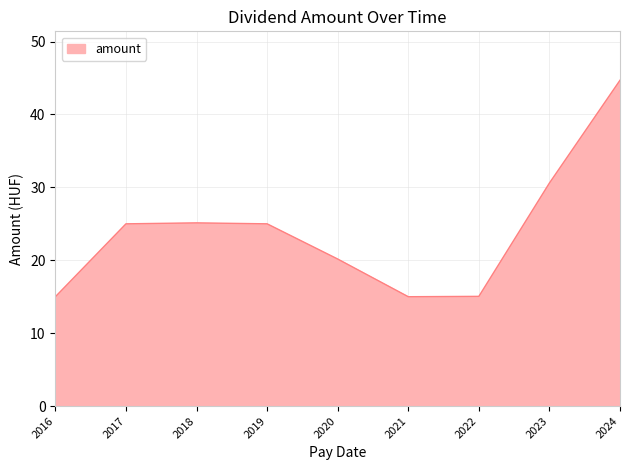

True or false: the data shows 15.0 at 2016.

True